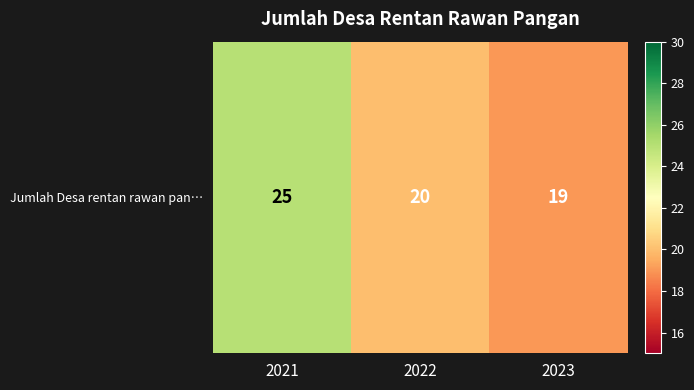

What is the minimum value shown in the chart?

19